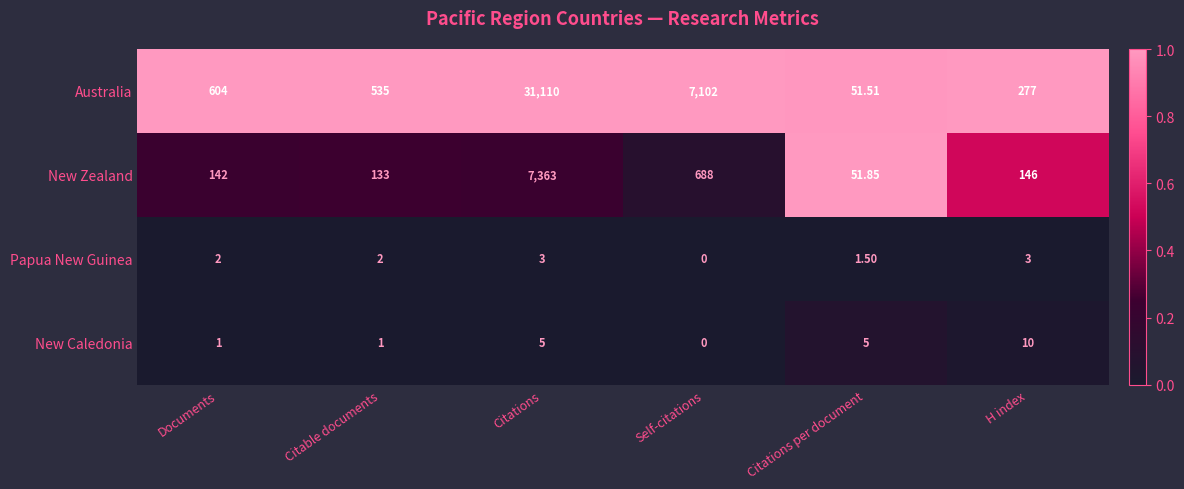

At which category does the chart reach its minimum across all series?

Self-citations